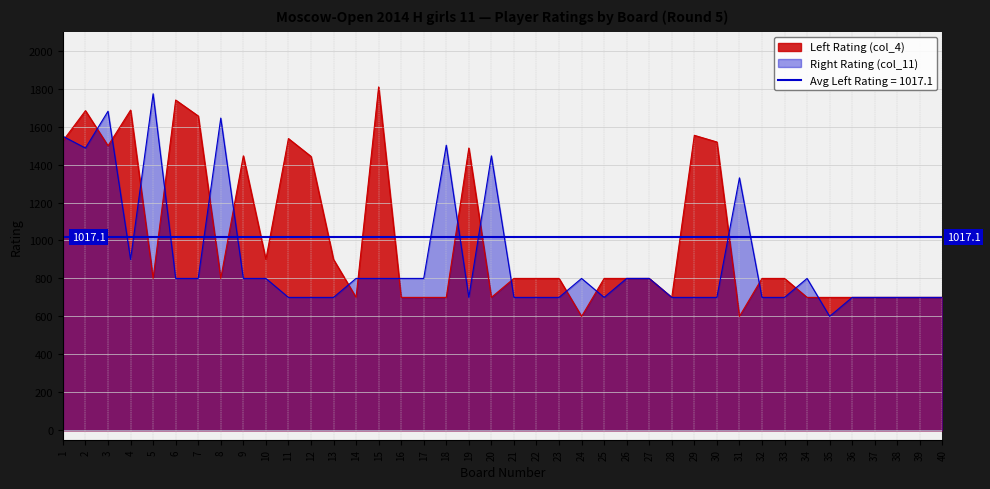

What is the minimum value shown in the chart?

600